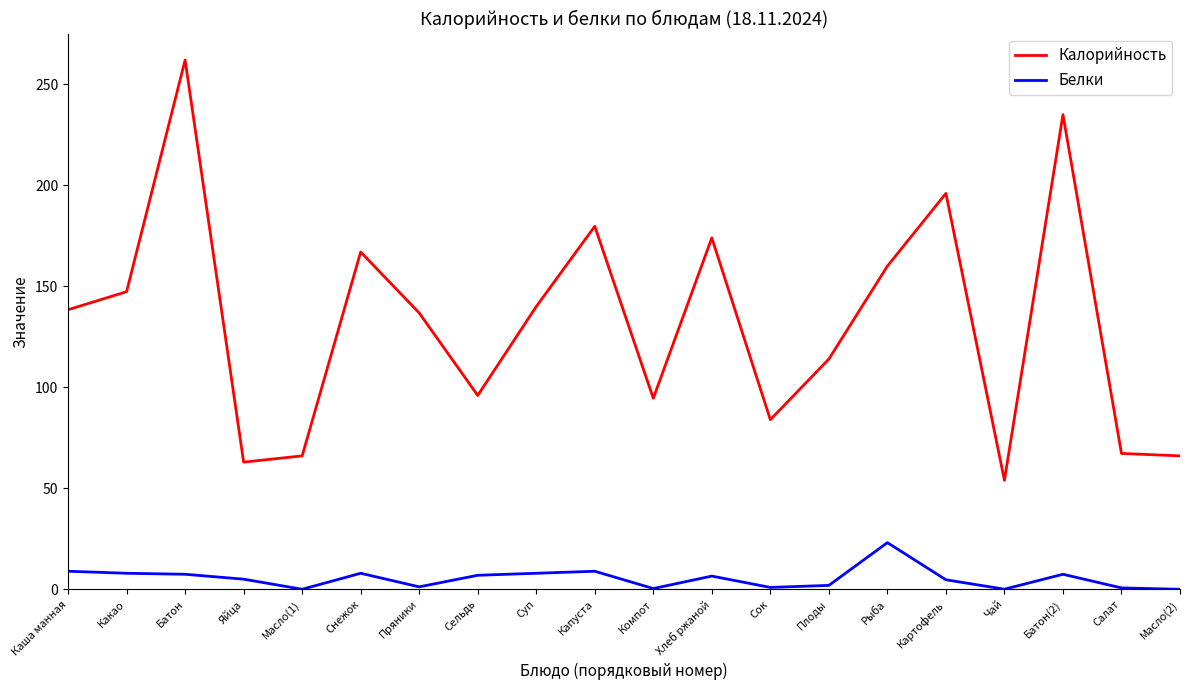

Rank the series by their maximum value, from highest to lowest.

Калорийность, Белки